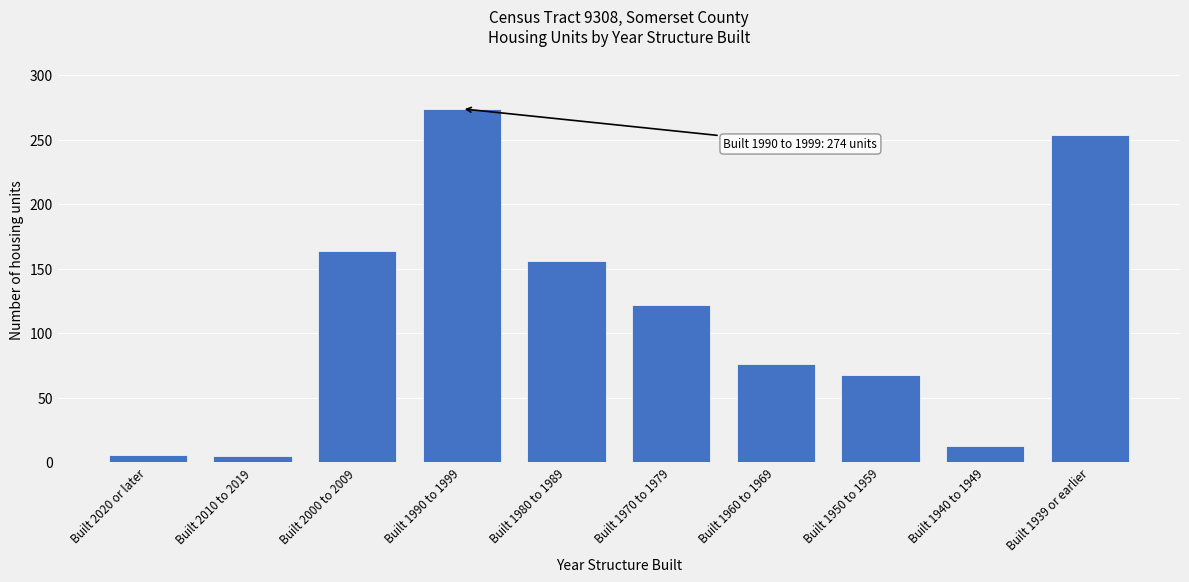

True or false: the data shows 66 at Built 1970 to 1979.

False